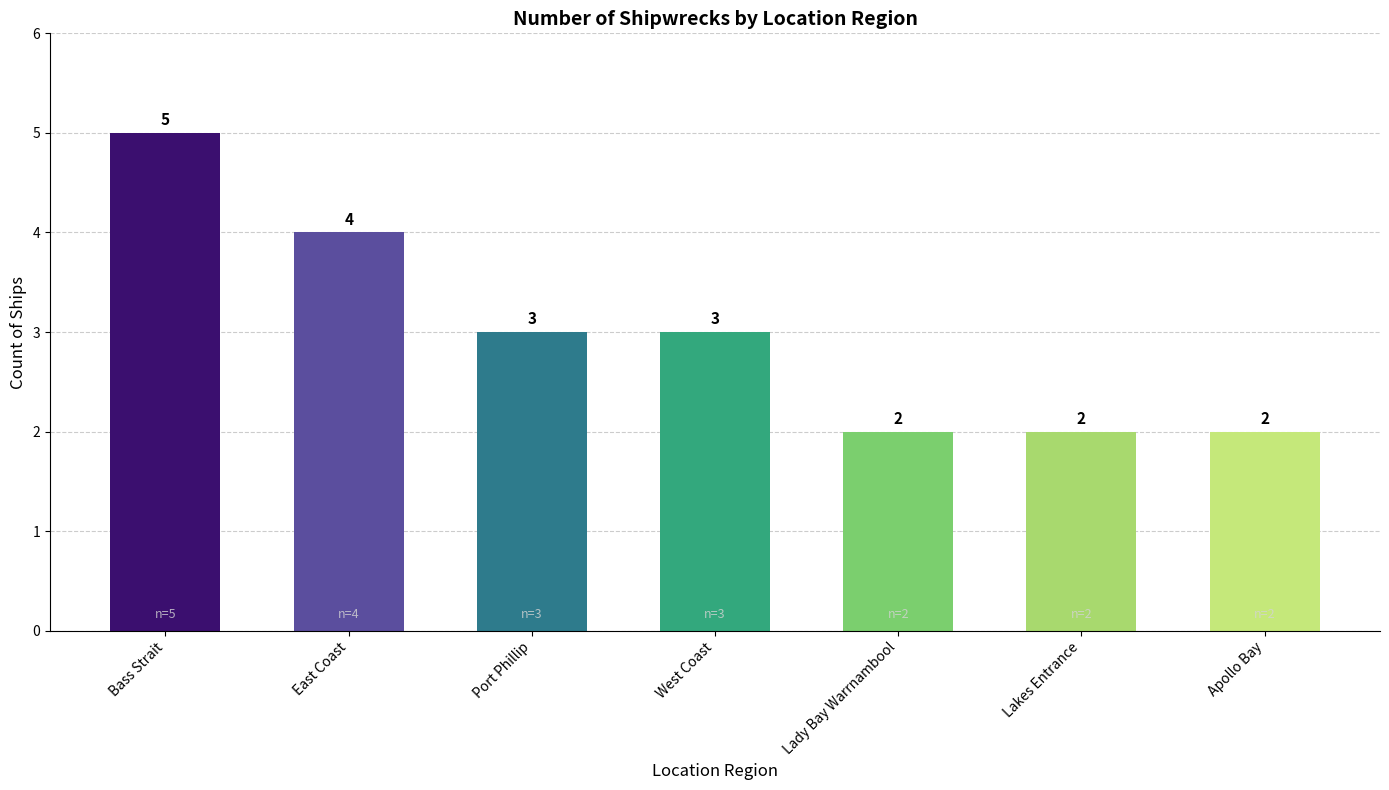

The chart shows a value of 2 at Lakes Entrance. True or false?

True